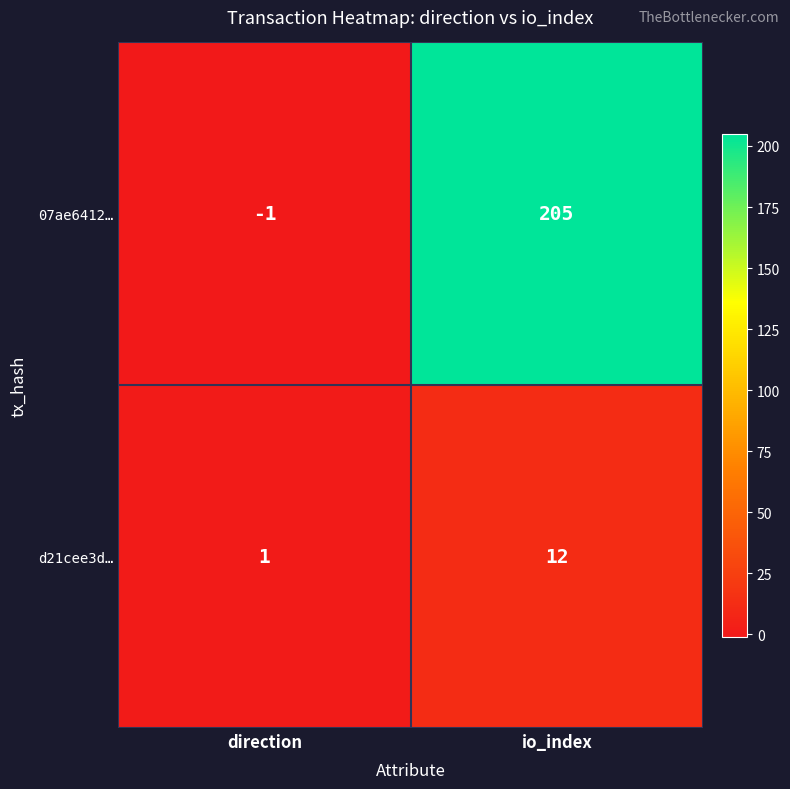

What is the maximum value shown in the chart?

205